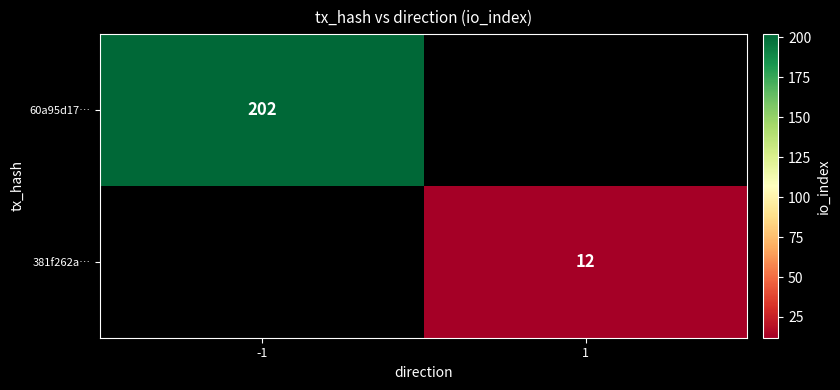

The value of 60a95d17… at -1 is 331. True or false?

False